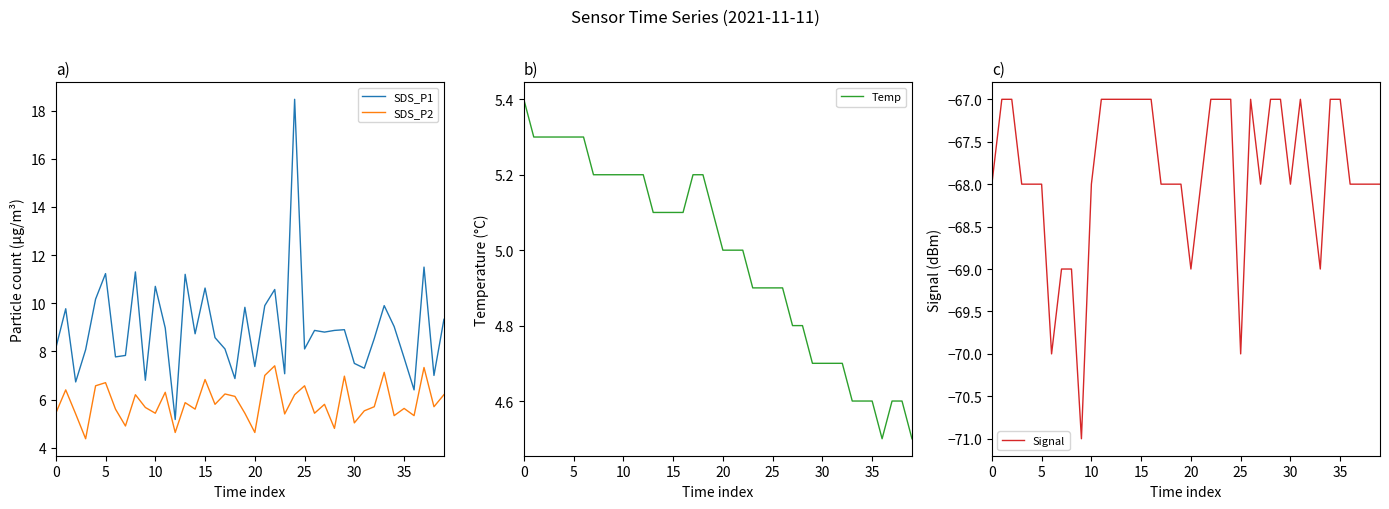

True or false: SDS_P2 and SDS_P1 intersect in this chart.

False